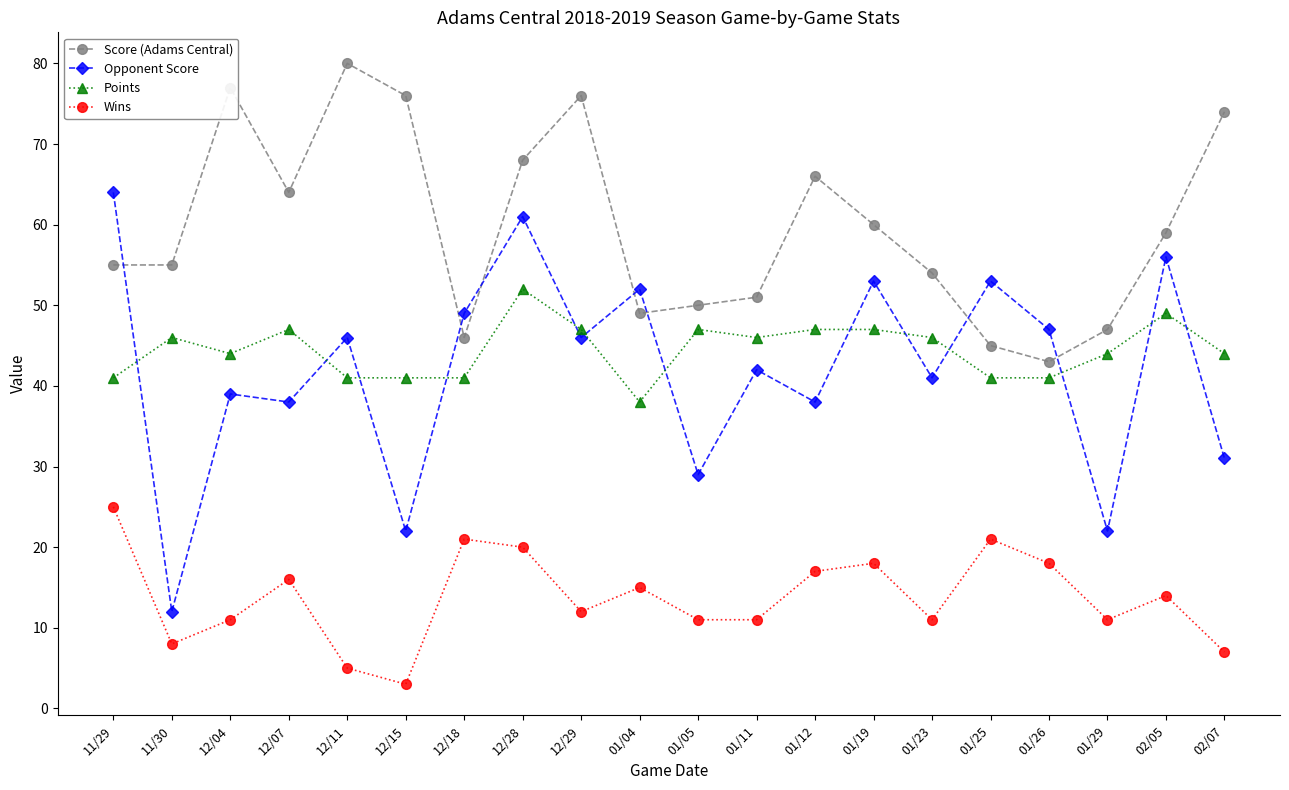

Which series has the largest total across all categories?

Score (Adams Central)